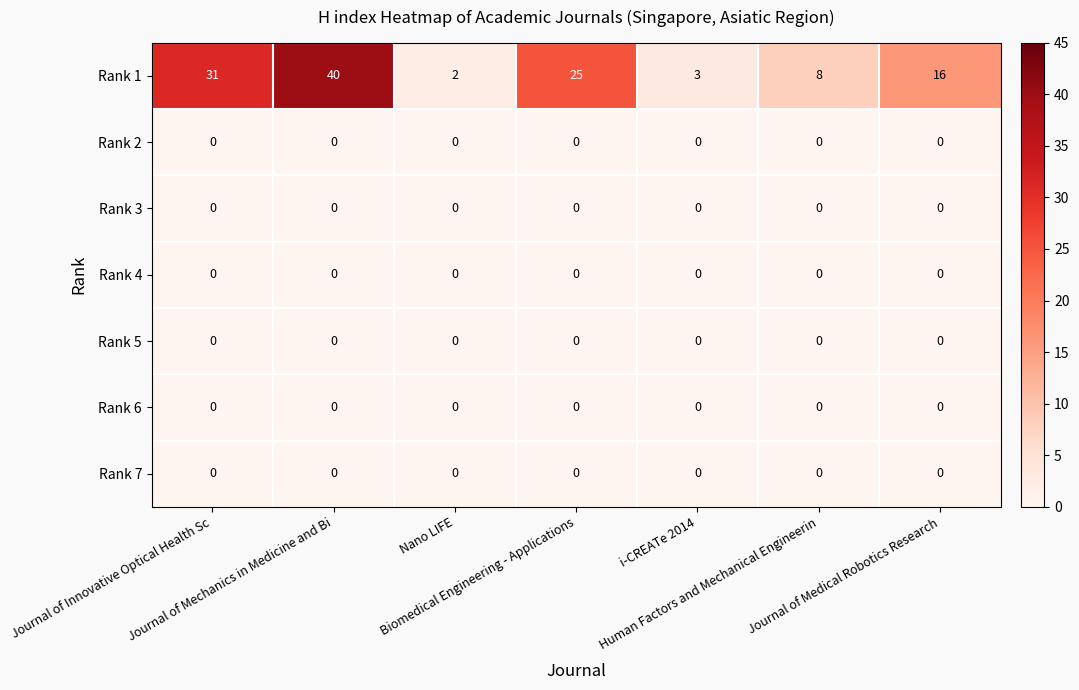

At how many categories does at least one series exceed 4?

5